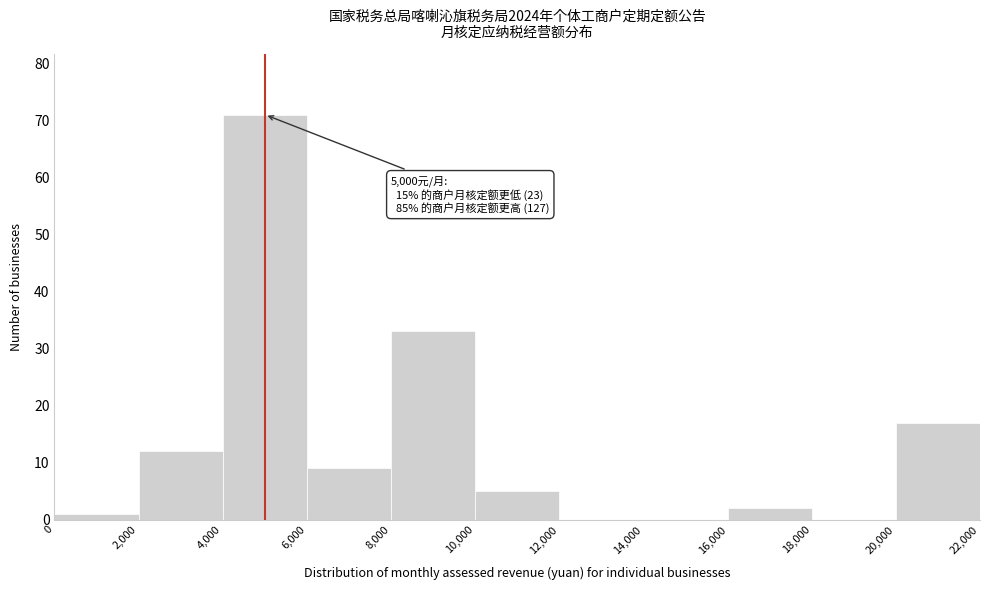

Which range on the x-axis has the tallest bar?

4,000 to 6,000